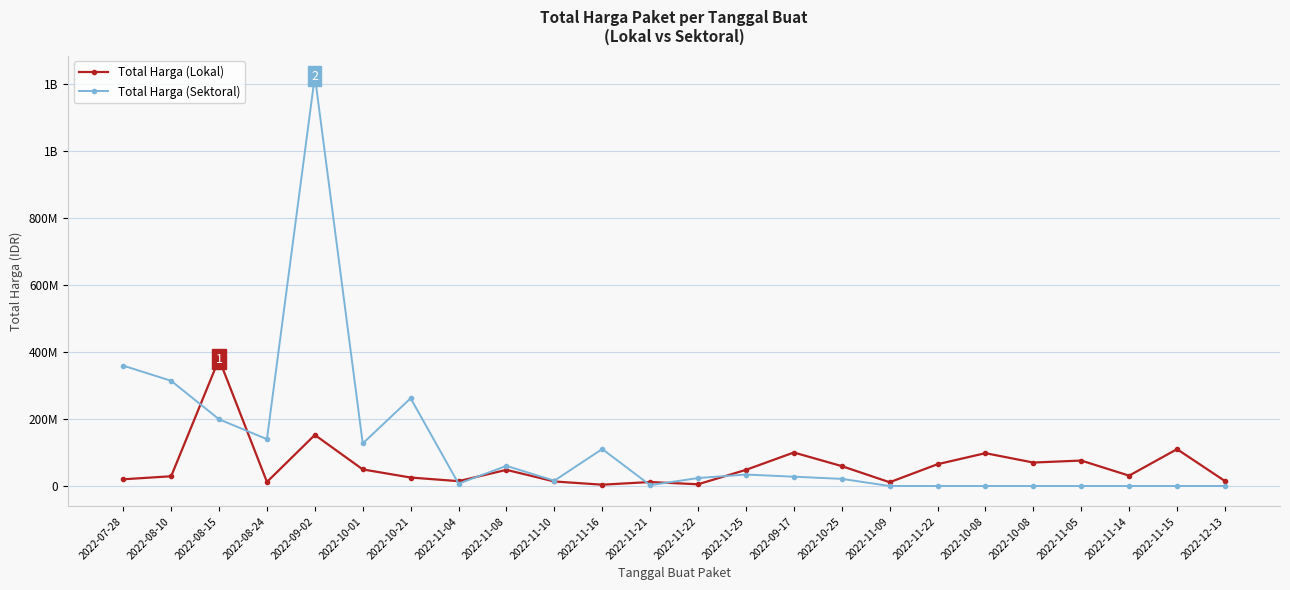

What are all the series names shown in the legend?

Total Harga (Lokal), Total Harga (Sektoral)